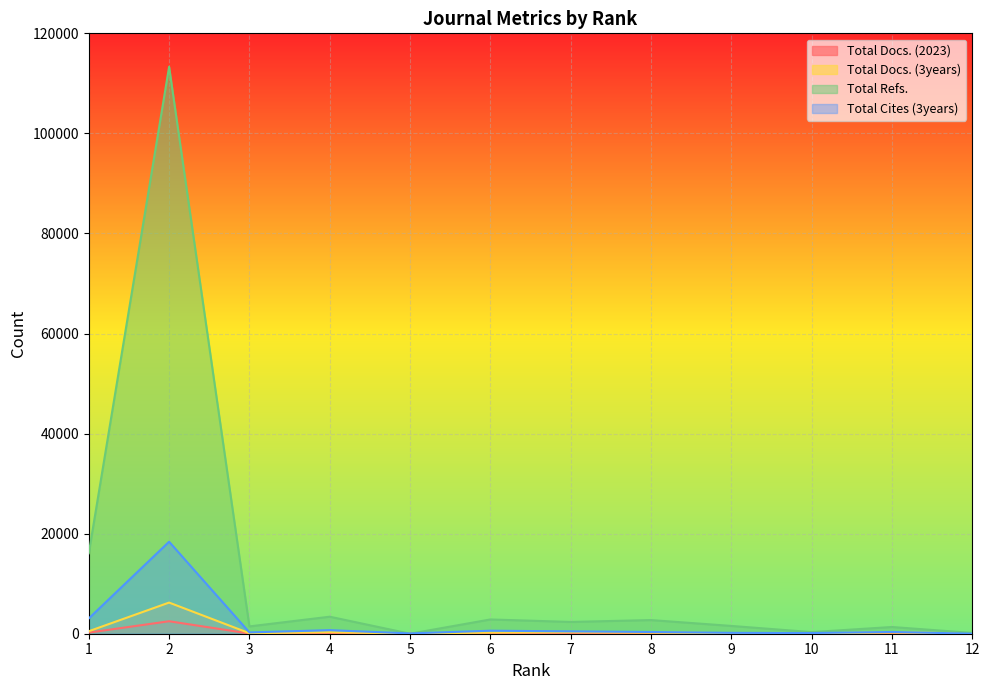

What is the value of the Total Refs. point at the 9th from the left?

1558